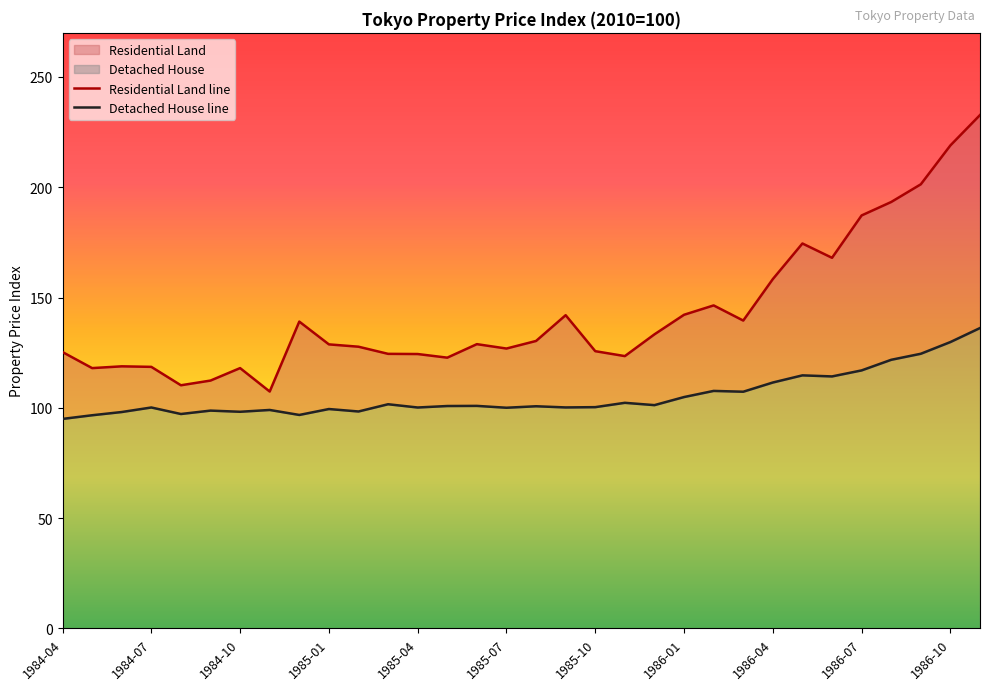

What is the total value across all series at 26?

282.2